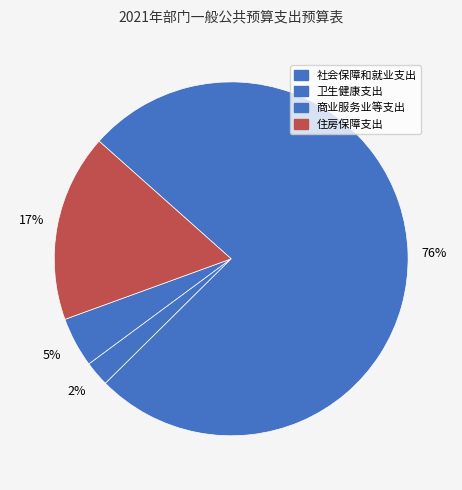

What is the total percentage of 商业服务业等支出 and 社会保障和就业支出?

80.6%